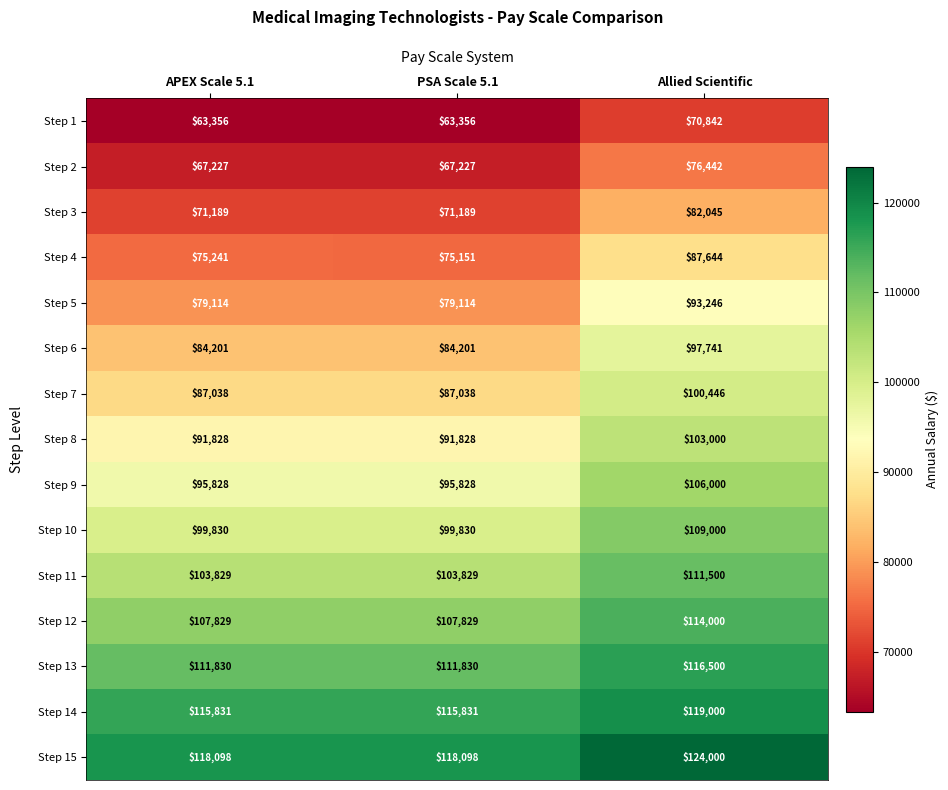

Between PSA Scale 5.1 and Allied Scientific, which series saw the biggest shift?

Step 5